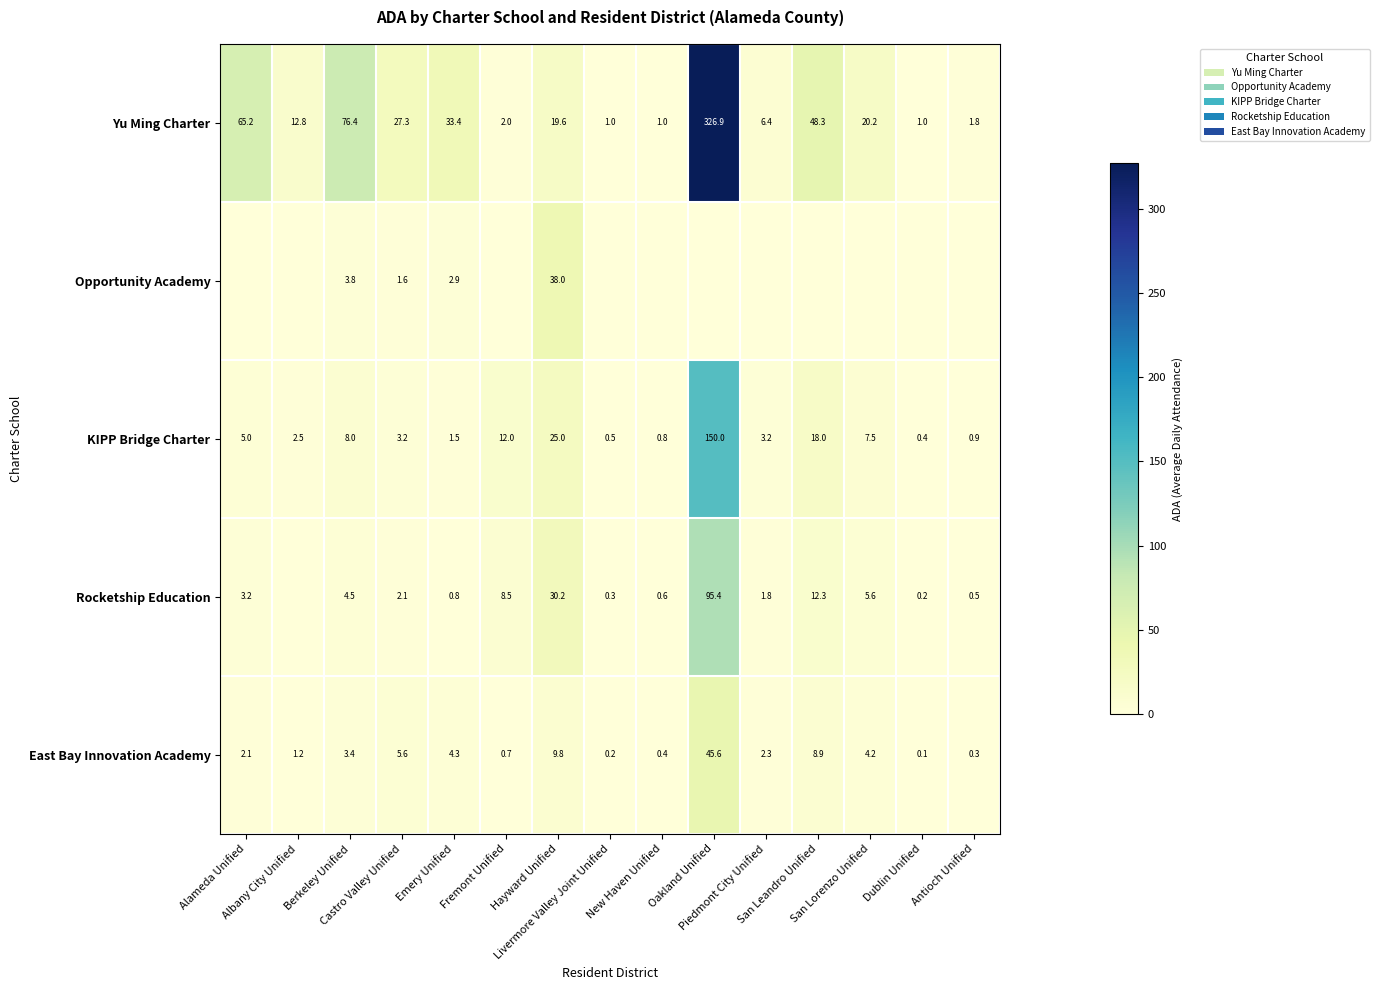

What is the approximate value of KIPP Bridge Charter at Emery Unified?

1.5